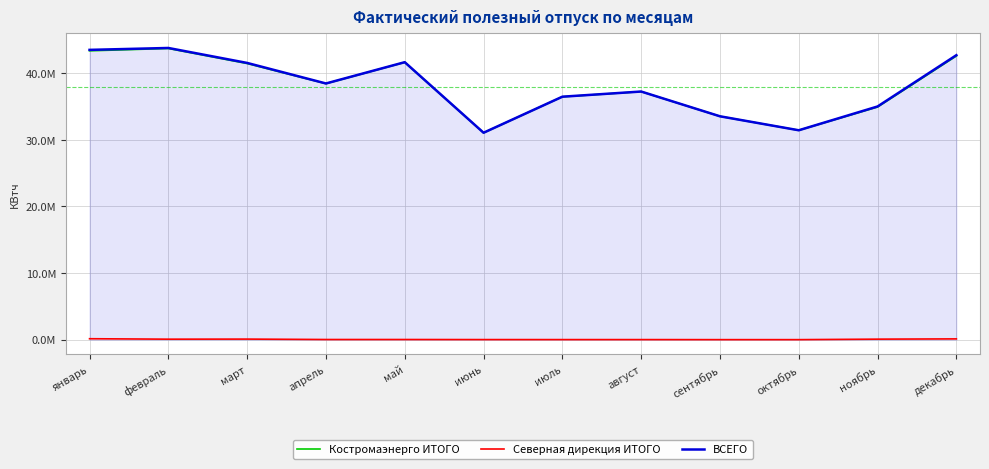

At which category does ВСЕГО reach its first local valley?

апрель